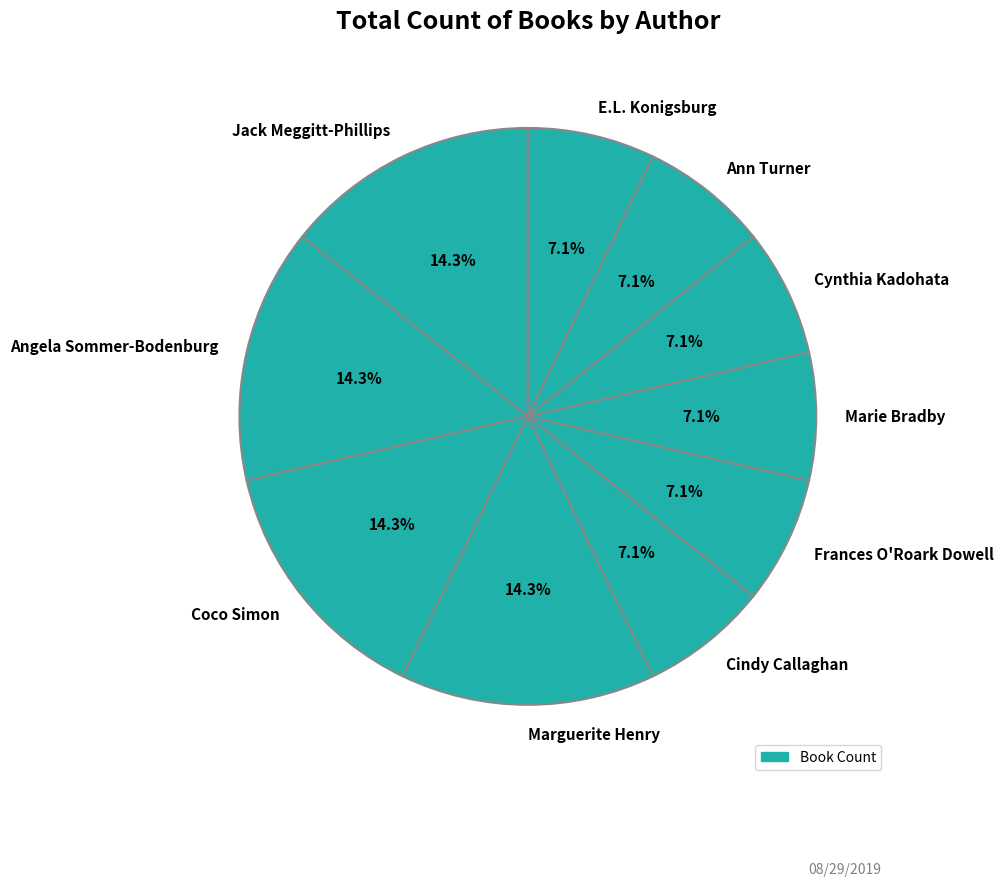

Which has a higher value, Angela Sommer-Bodenburg or Ann Turner?

Angela Sommer-Bodenburg